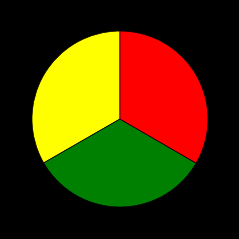

Is there any slice that represents more than half of the pie?

No